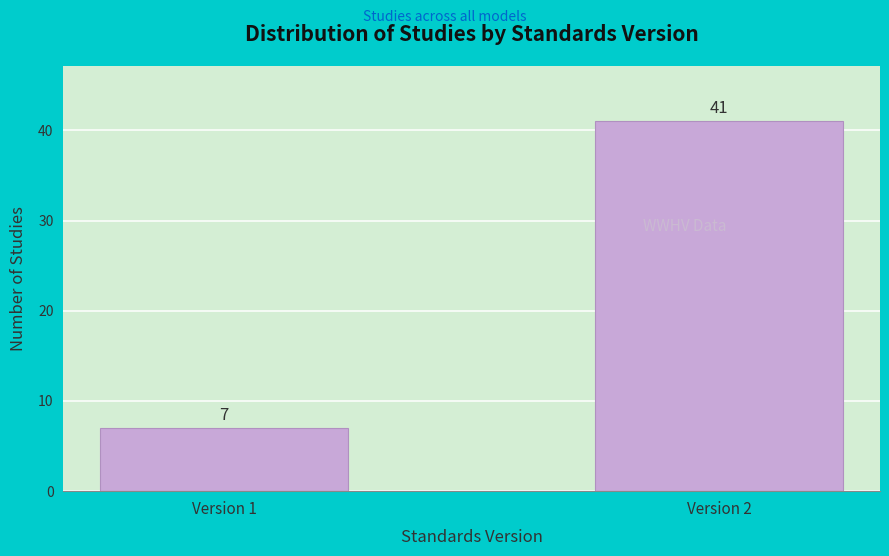

Reading left to right, list all the values displayed in this chart.

Version 1=7	Version 2=41